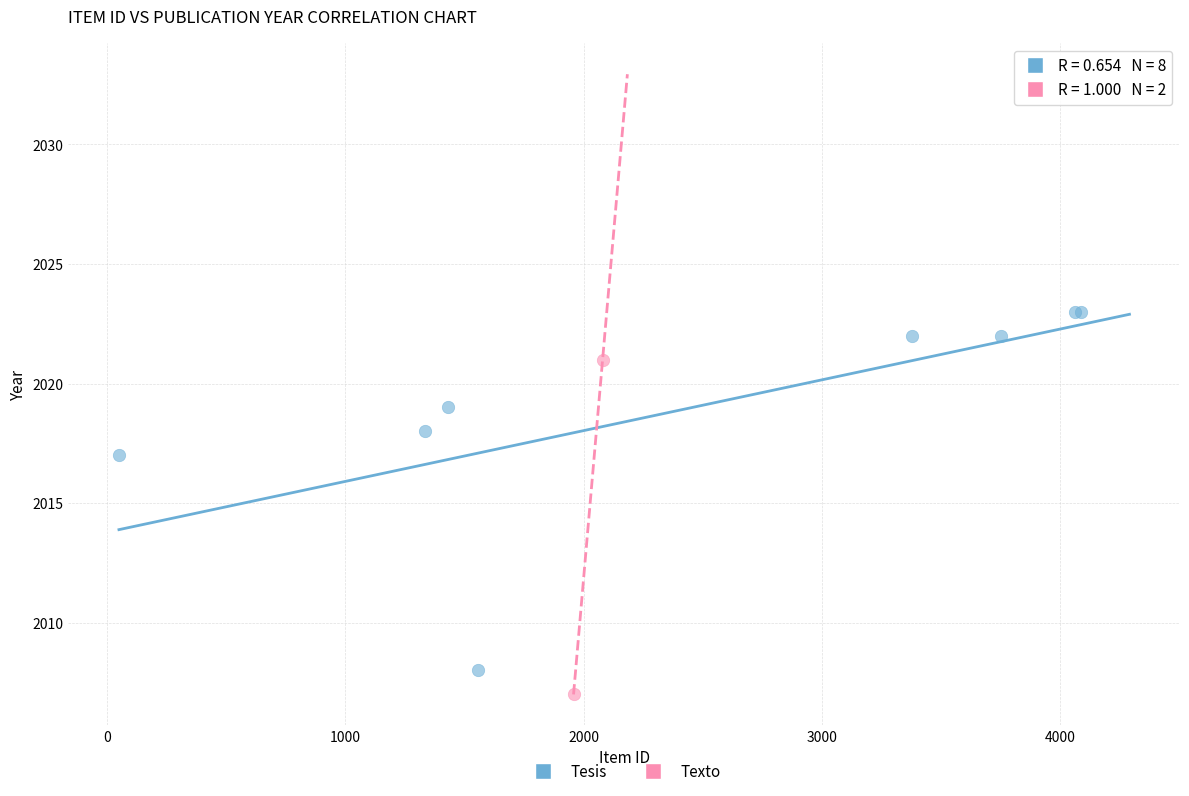

What are all the series names shown in the legend?

Tesis, Texto